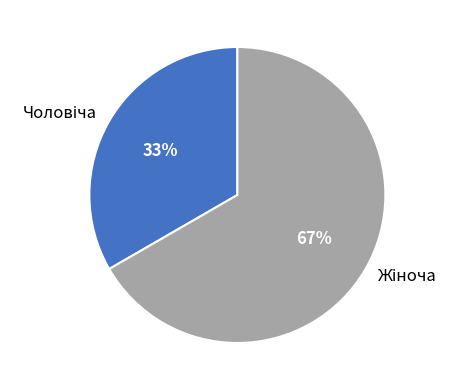

Does any single category account for the majority?

Yes